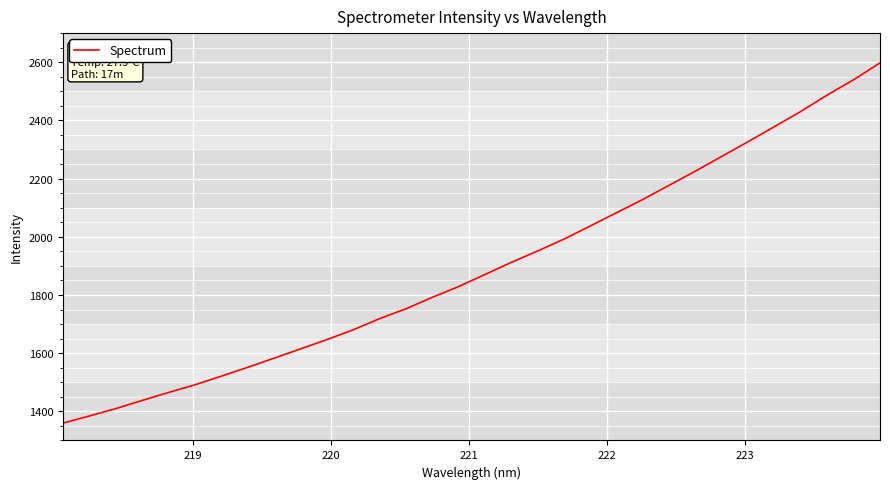

What is the difference between the maximum and minimum values?

1238.1